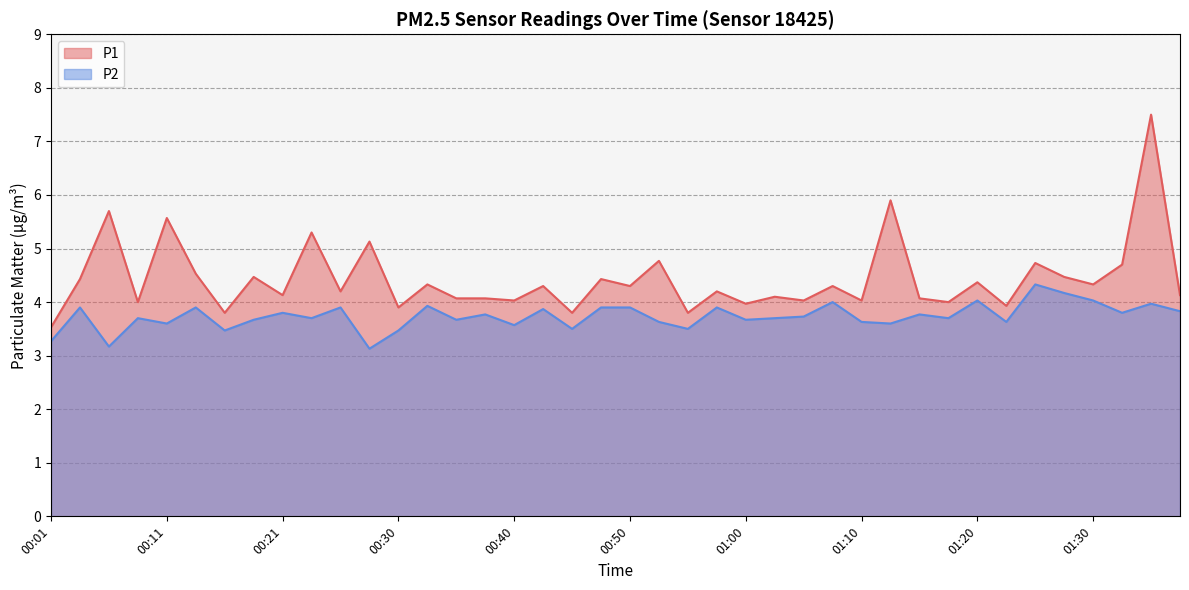

Which label corresponds to the smallest value in the chart?

00:28